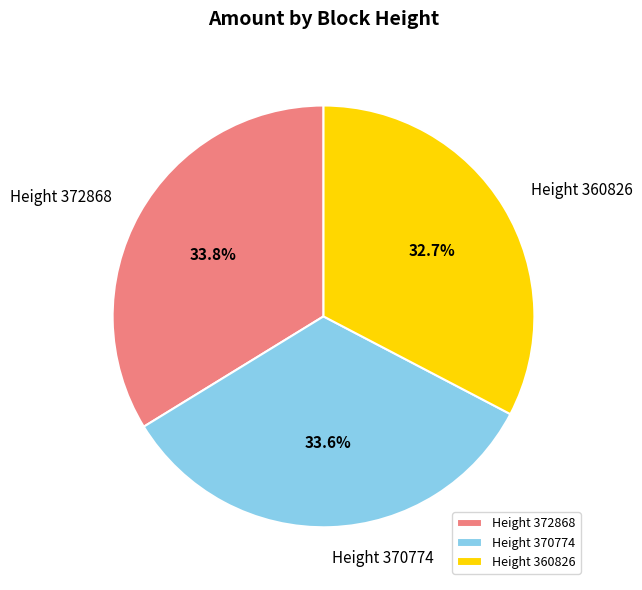

What percentage is NOT represented by Height 370774?

66.4%